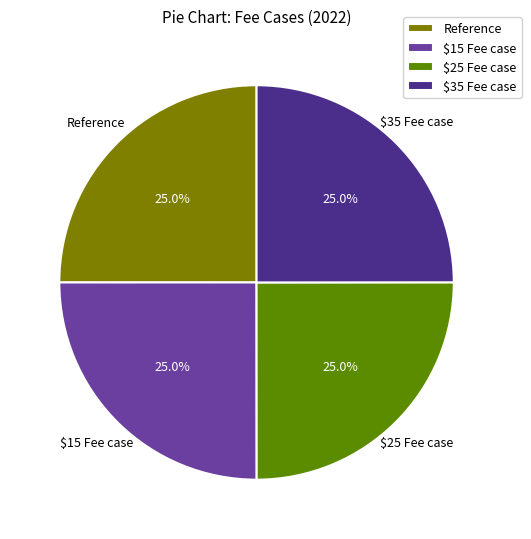

Does any single category account for the majority?

No